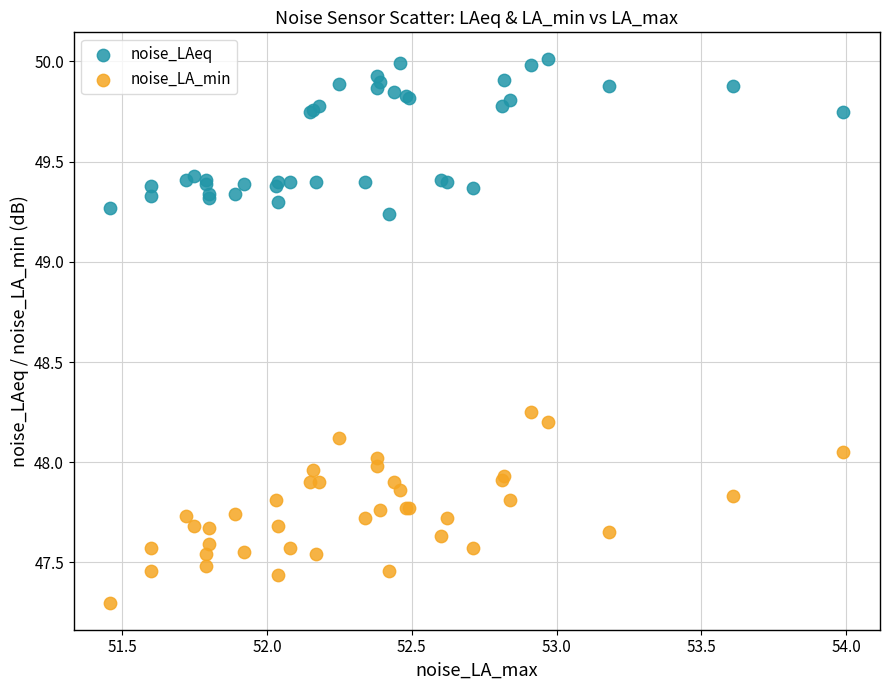

In the noise_LA_min series, what Y value is closest to 47?

47.3